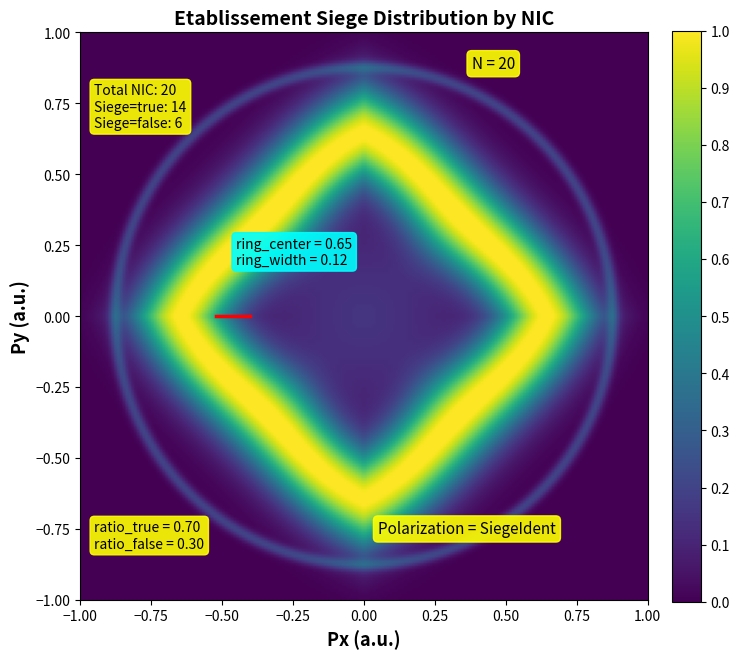

Count the number of categories in the chart.

2